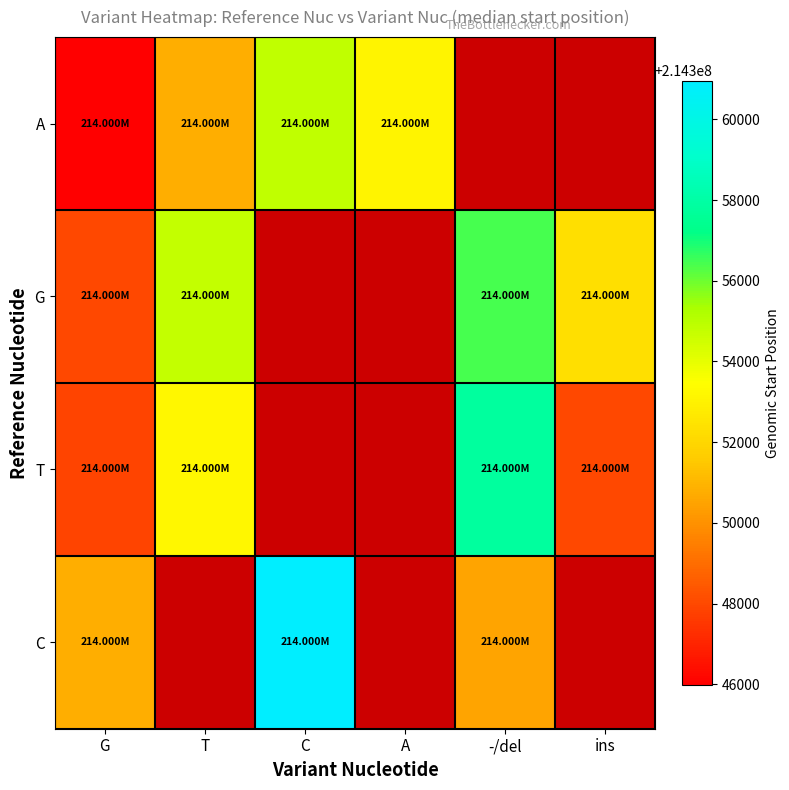

Rank the series at -/del from lowest to highest value.

C, A, G, T